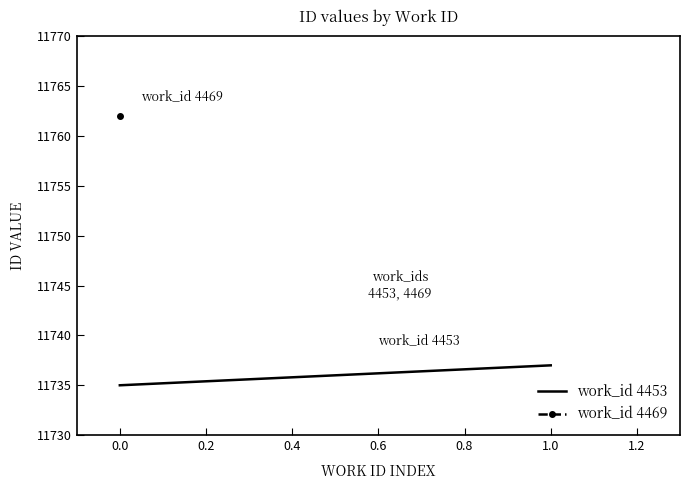

The chart shows a value of 4223 at 0.0. True or false?

False